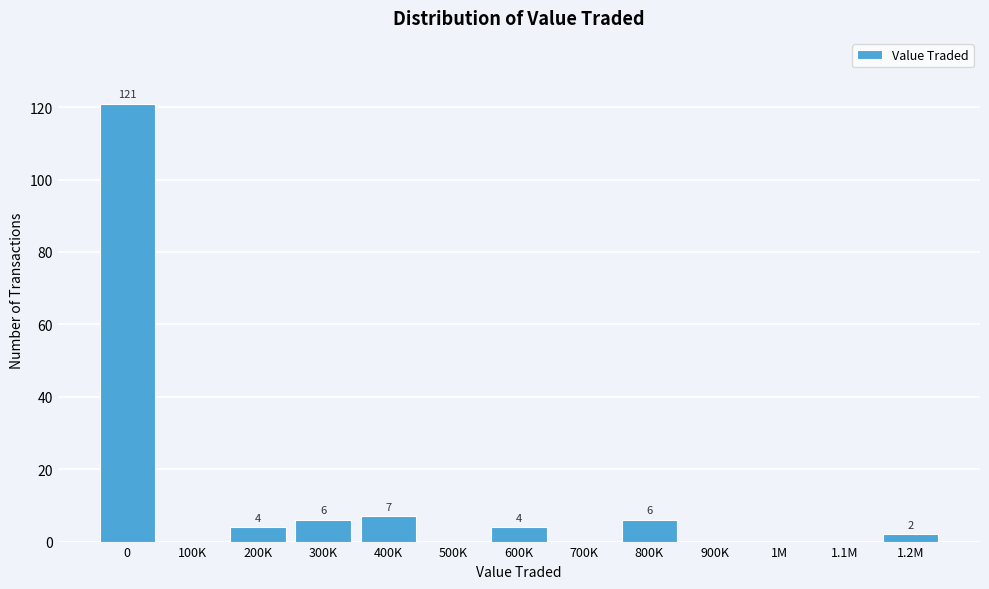

Reading left to right, list all the values displayed in this chart.

0=121	100K=0	200K=4	300K=6	400K=7	500K=0	600K=4	700K=0	800K=6	900K=0	1M=0	1.1M=0	1.2M=2